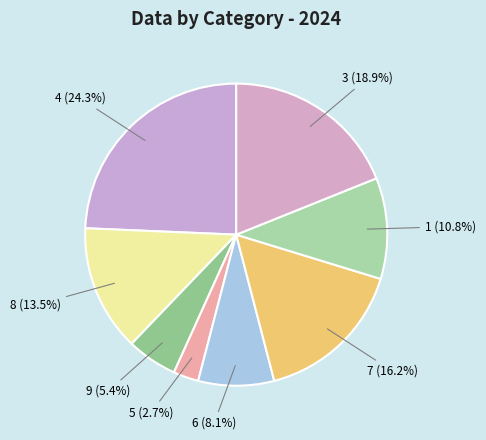

Which has a higher value, 1 (10.8%) or 3 (18.9%)?

3 (18.9%)